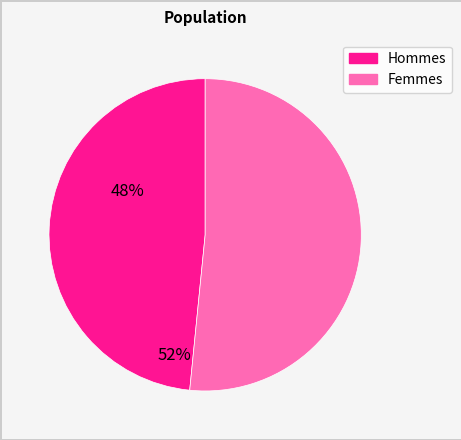

Does any single category account for the majority?

Yes